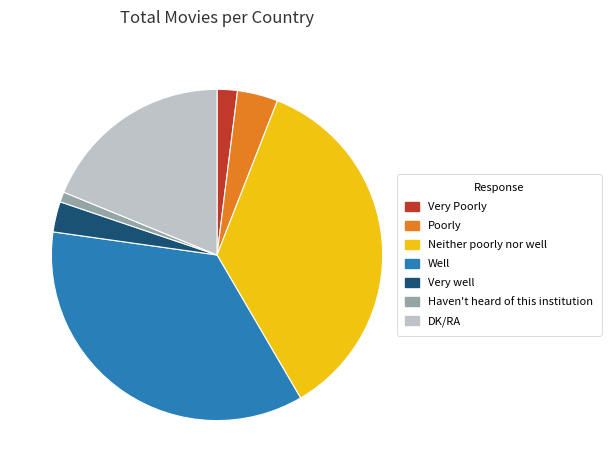

Which has a higher value, Very well or Very Poorly?

Very well